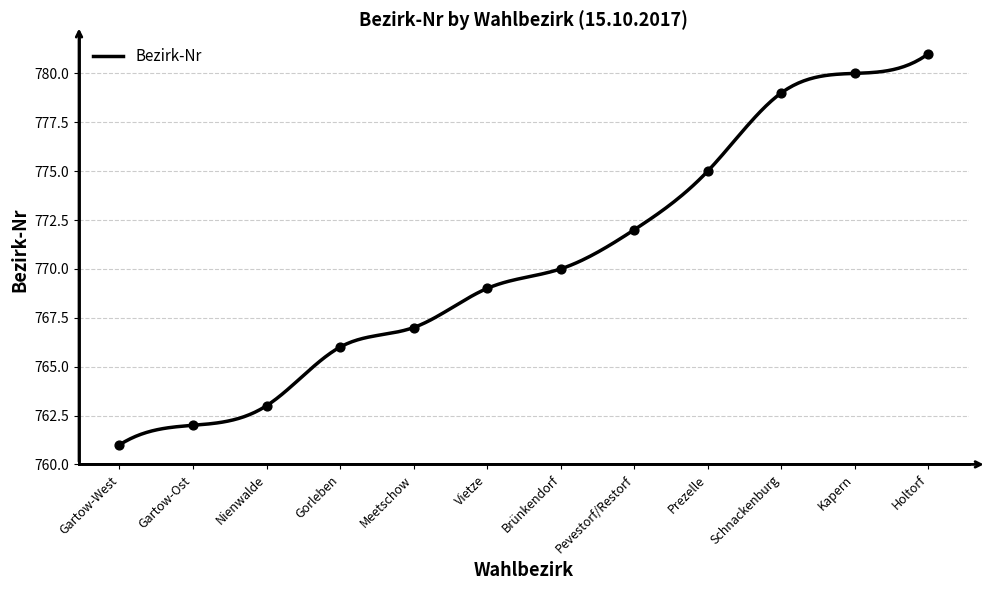

What is the ratio of the value at Pevestorf/Restorf to the value at Brünkendorf?

1.0